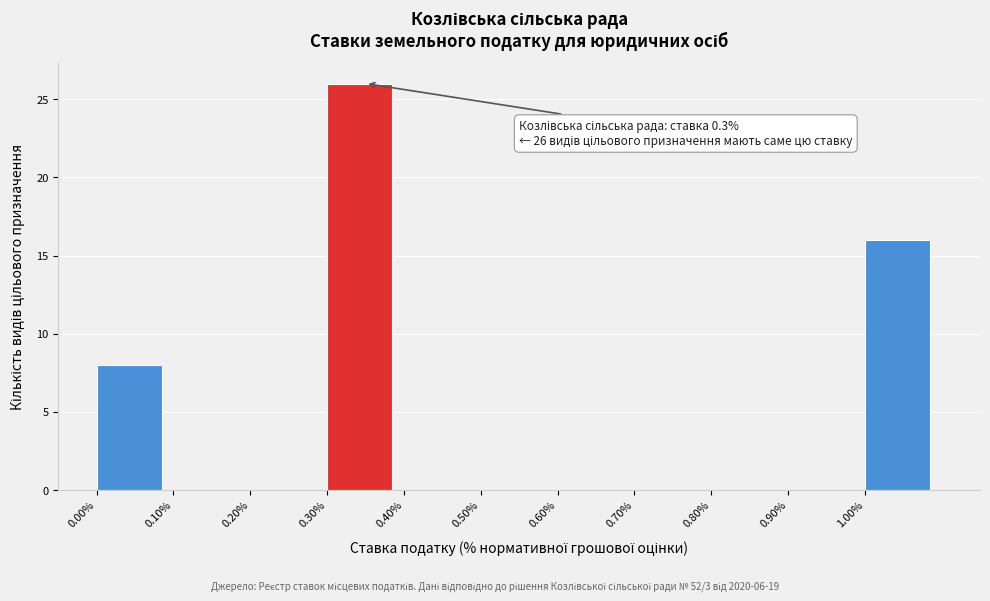

Which range on the x-axis has the tallest bar?

0.3 to 0.4